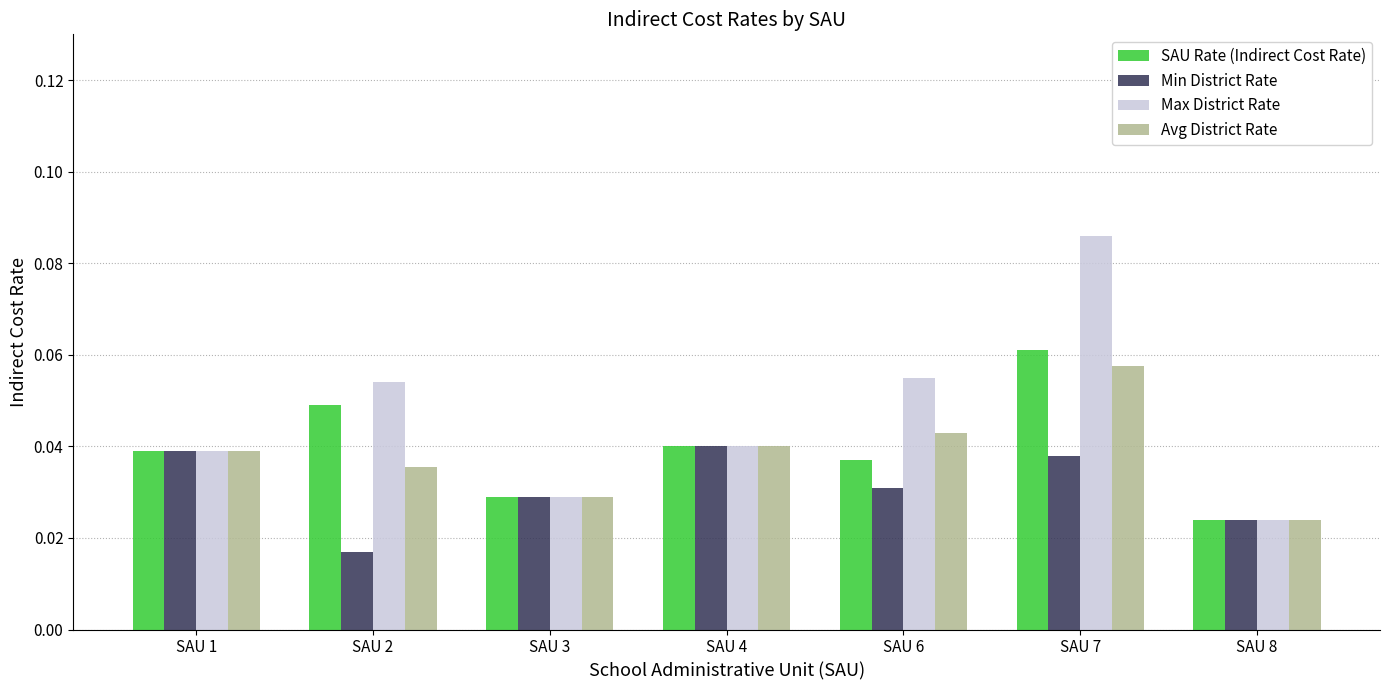

Is the value of Max District Rate at SAU 4 greater than the value of Avg District Rate at SAU 6?

No